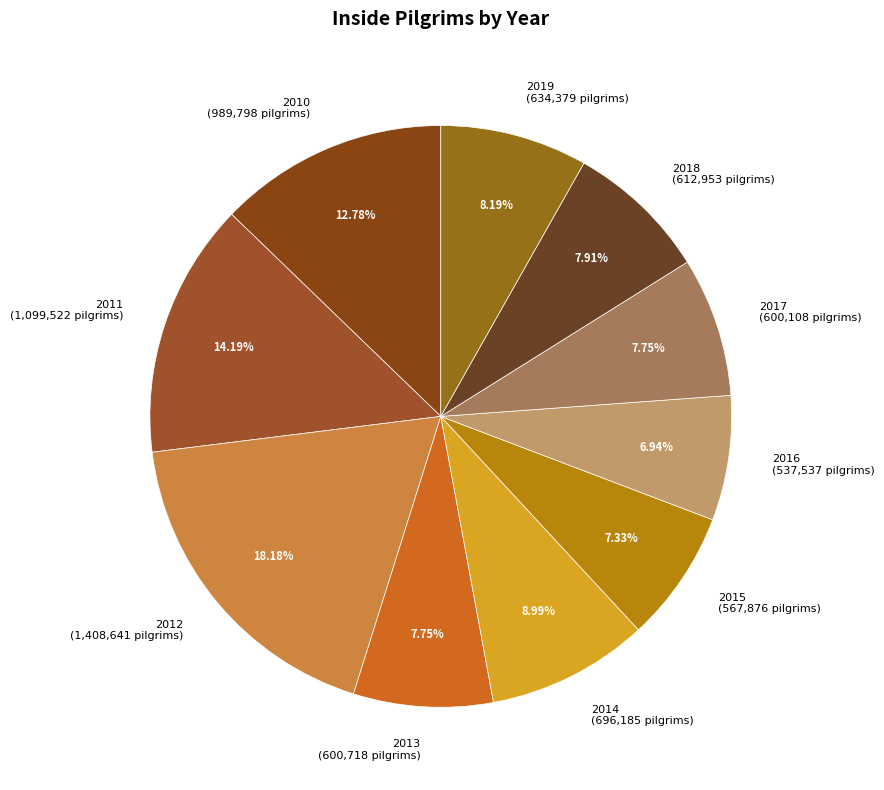

Is it true that 2012 is 7% of the pie?

False